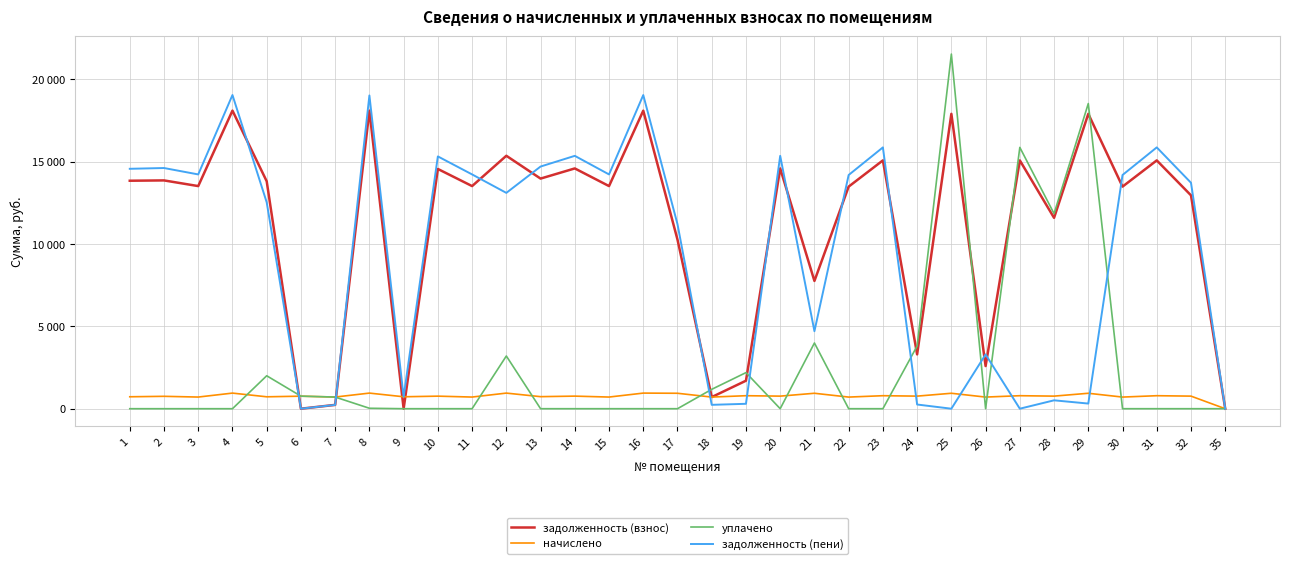

Does the chart have visible grid lines?

Yes